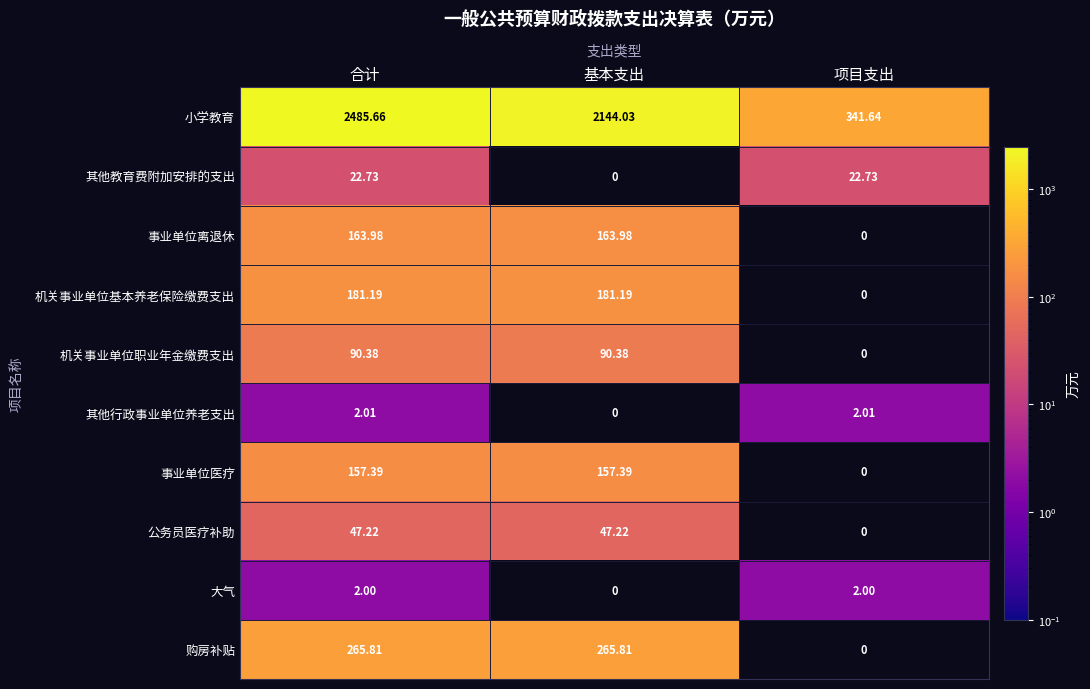

List the series in order of their peak value, lowest first.

大气, 其他行政事业单位养老支出, 其他教育费附加安排的支出, 公务员医疗补助, 机关事业单位职业年金缴费支出, 事业单位医疗, 事业单位离退休, 机关事业单位基本养老保险缴费支出, 购房补贴, 小学教育